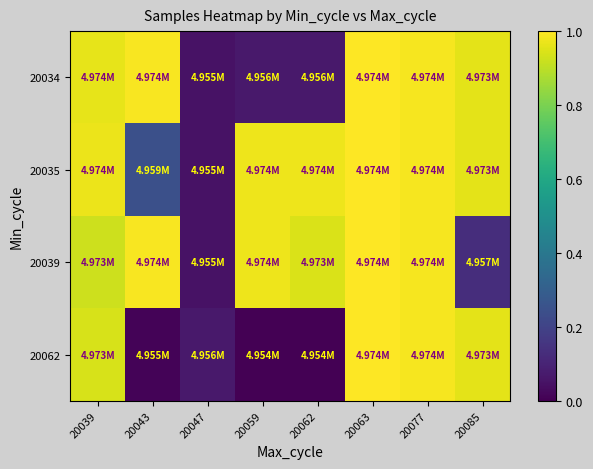

Which has a higher value, 20039 or 20085?

20039